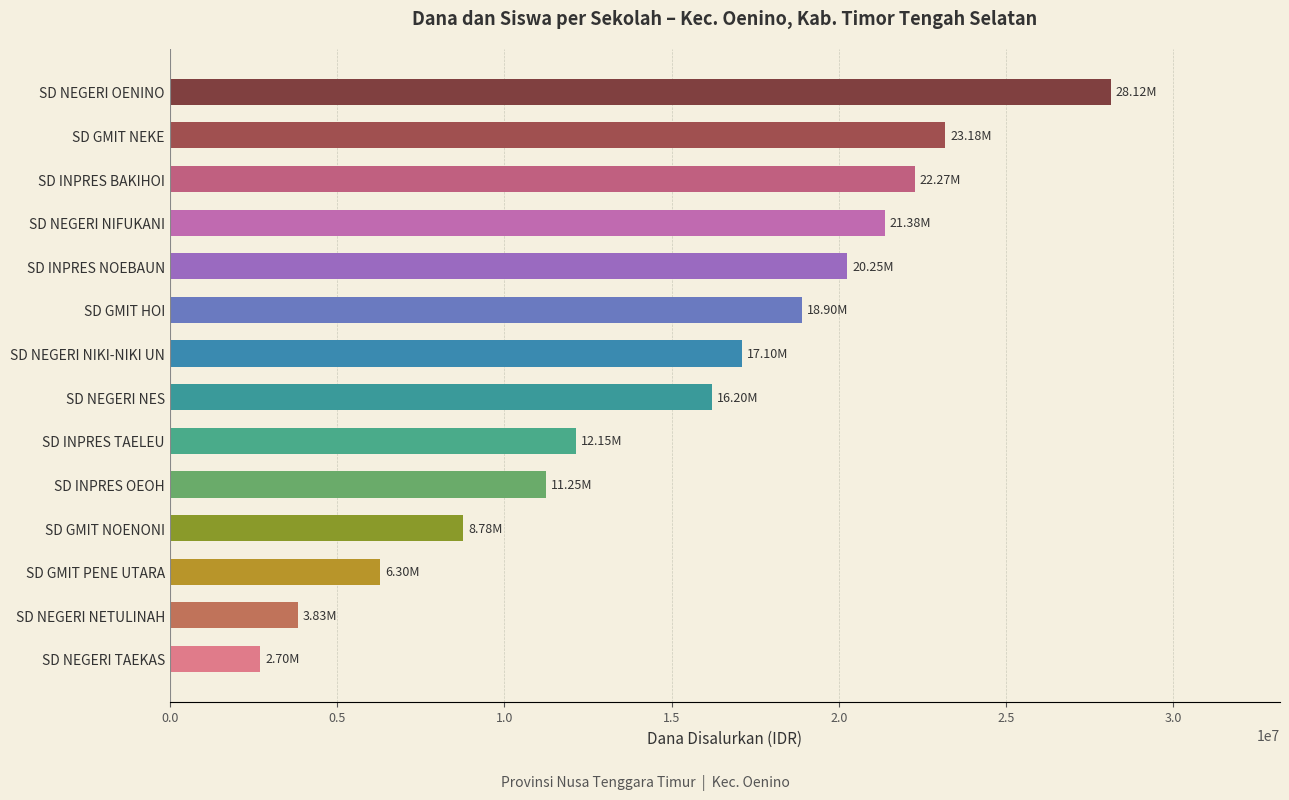

What is the smallest value displayed?

2700000